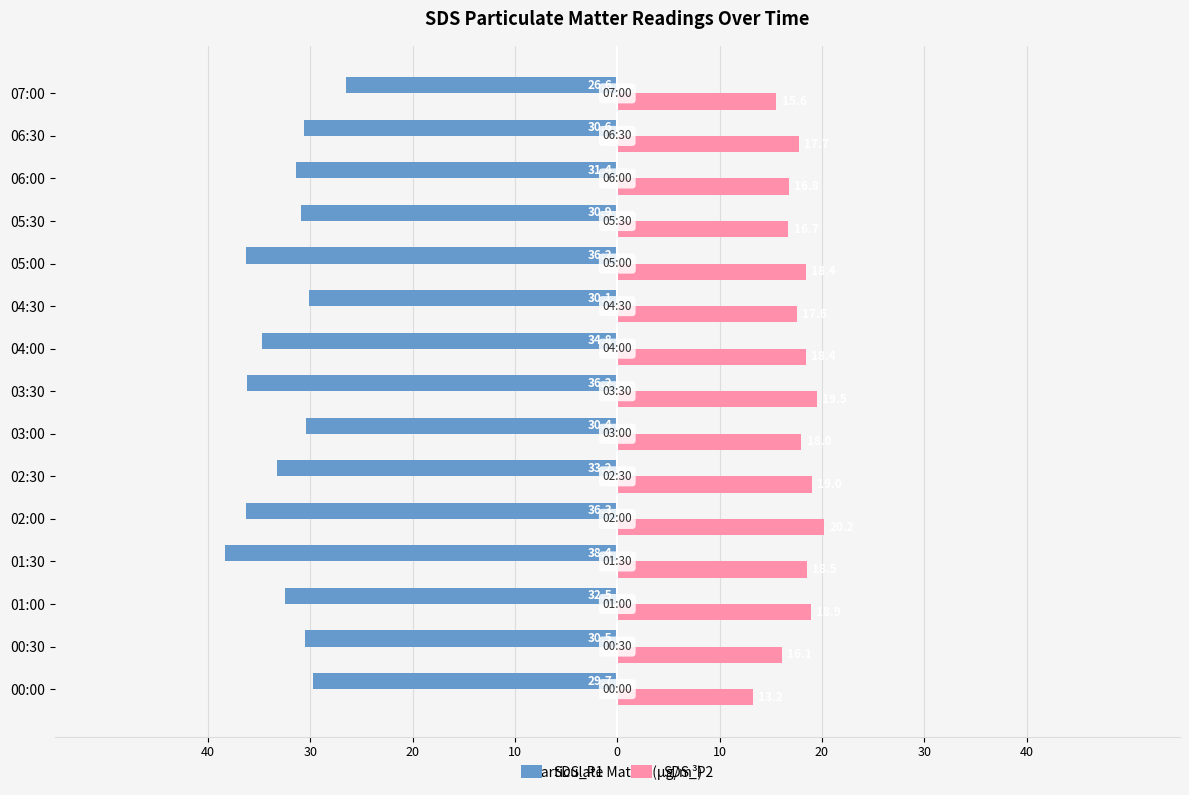

What is the difference between the maximum and minimum values in the SDS_P2 series?

7.0